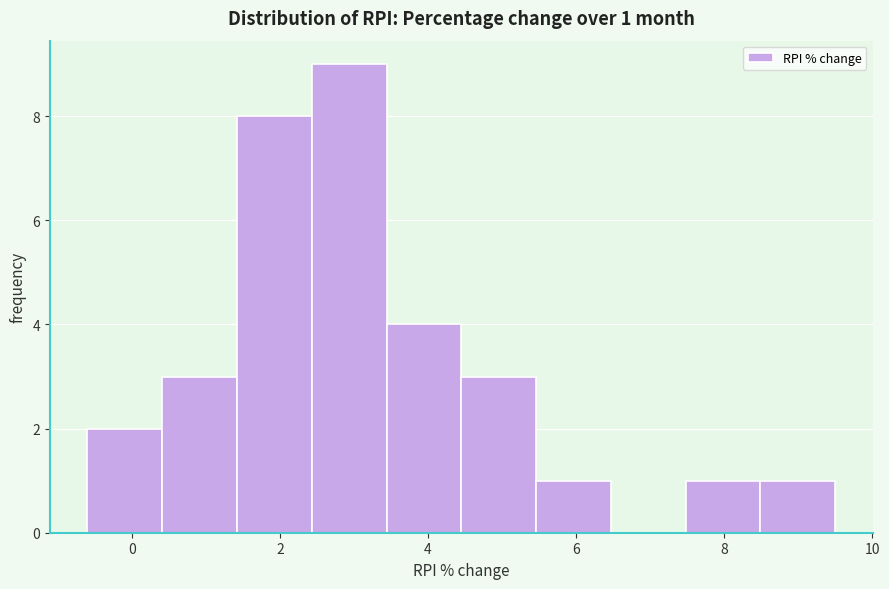

Over which range of the x-axis is the bar tallest?

2.4 to 3.4